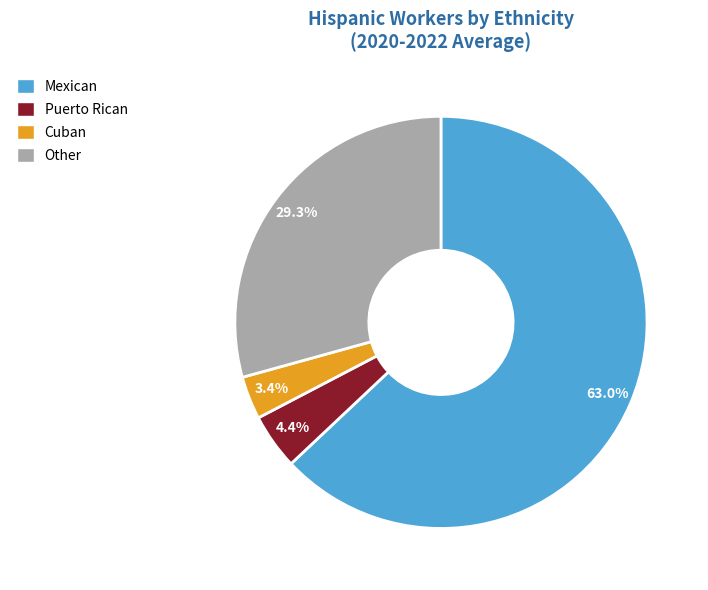

Count the number of slices in the pie.

4